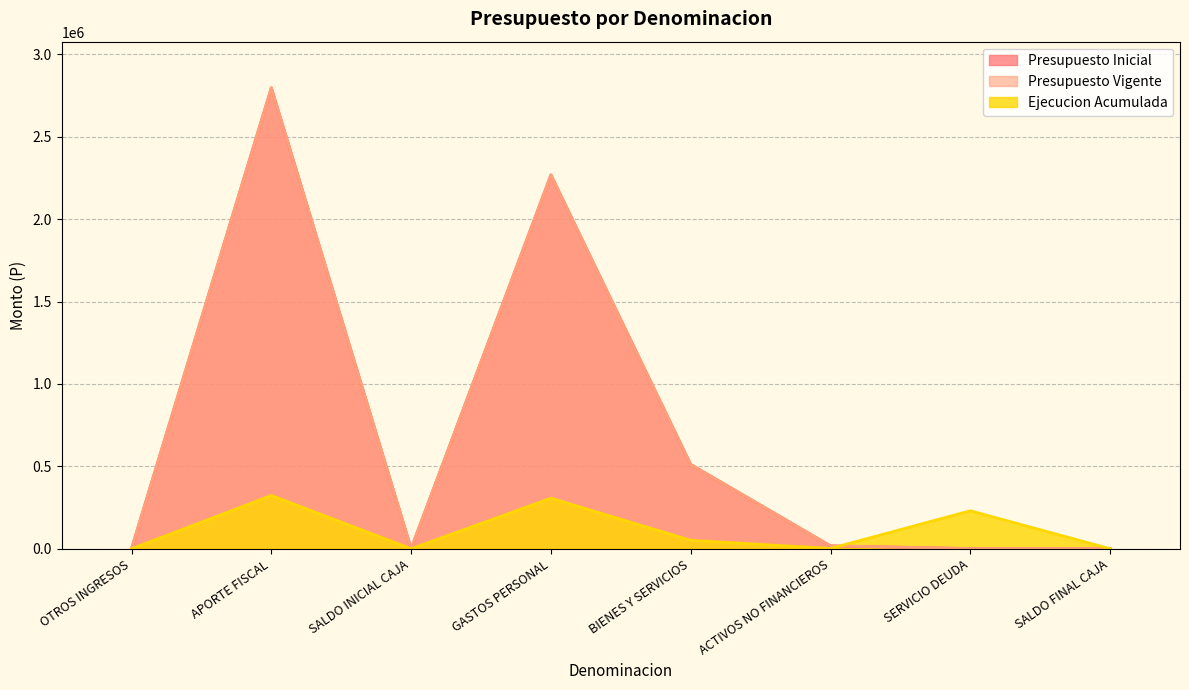

Which series ends up on top after the final intersection of Ejecucion Acumulada and Presupuesto Vigente?

Presupuesto Vigente